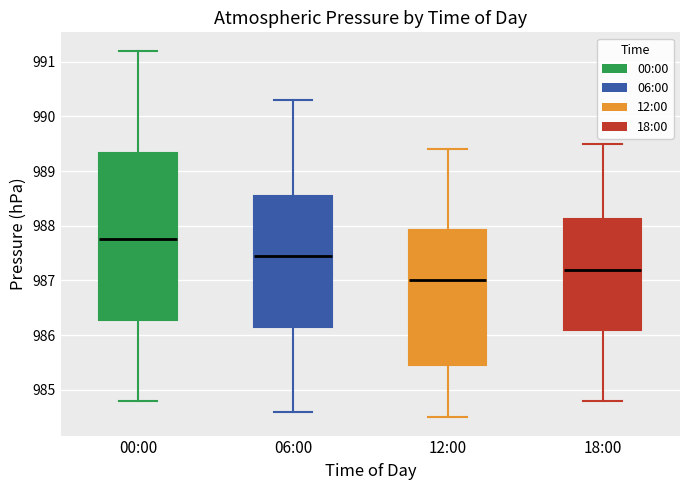

Reading left to right, read every box against the y-axis: the position of its median line, the range the box covers, and the ends of its whiskers. The values are not printed on the chart, so give them approximately, as read against the axis.

00:00: median 987.8, box 986.3 to 989.3, whiskers 984.8 to 991.2
06:00: median 987.5, box 986.2 to 988.6, whiskers 984.6 to 990.3
12:00: median 987.0, box 985.5 to 987.9, whiskers 984.5 to 989.4
18:00: median 987.2, box 986.1 to 988.1, whiskers 984.8 to 989.5